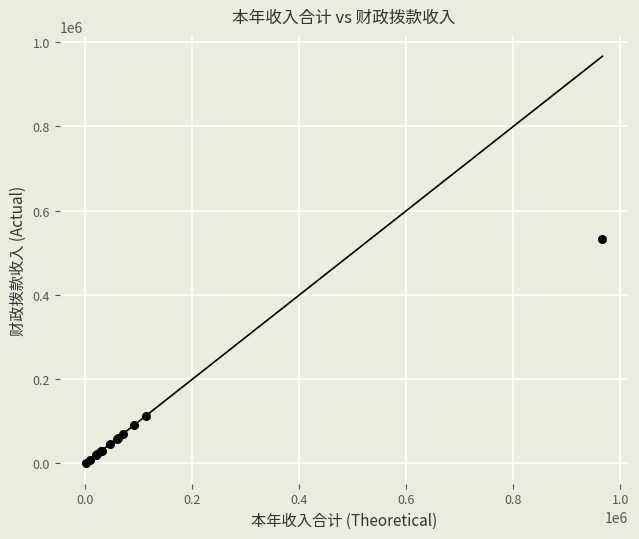

What Y value in the scatter plot is closest to 266116?

113200.0